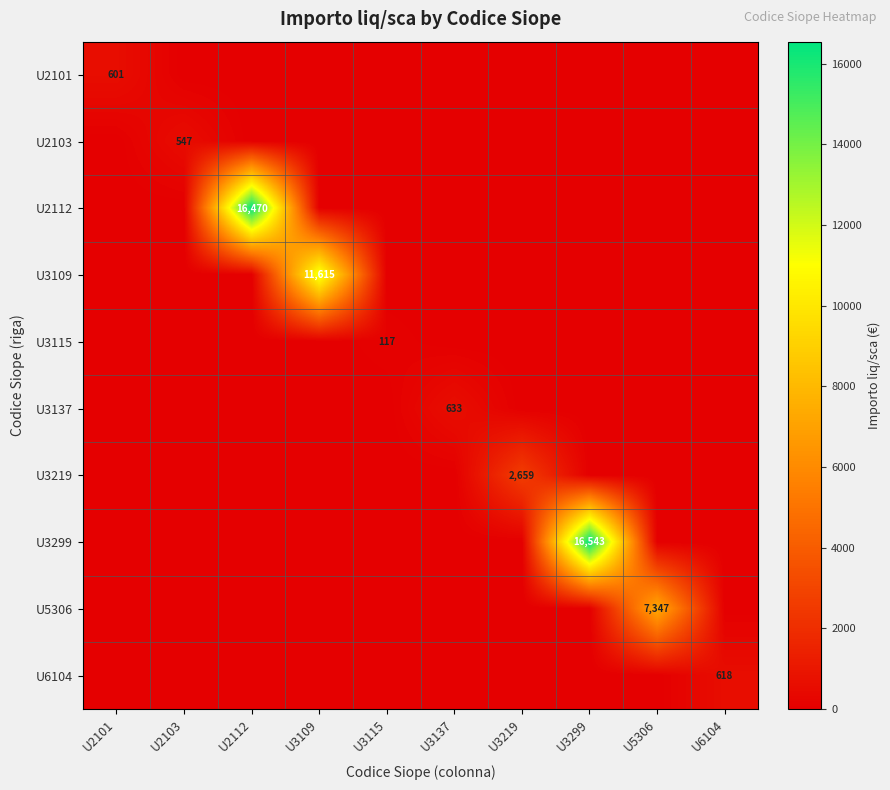

The U2101 series shows 601 at U2101. True or false?

True